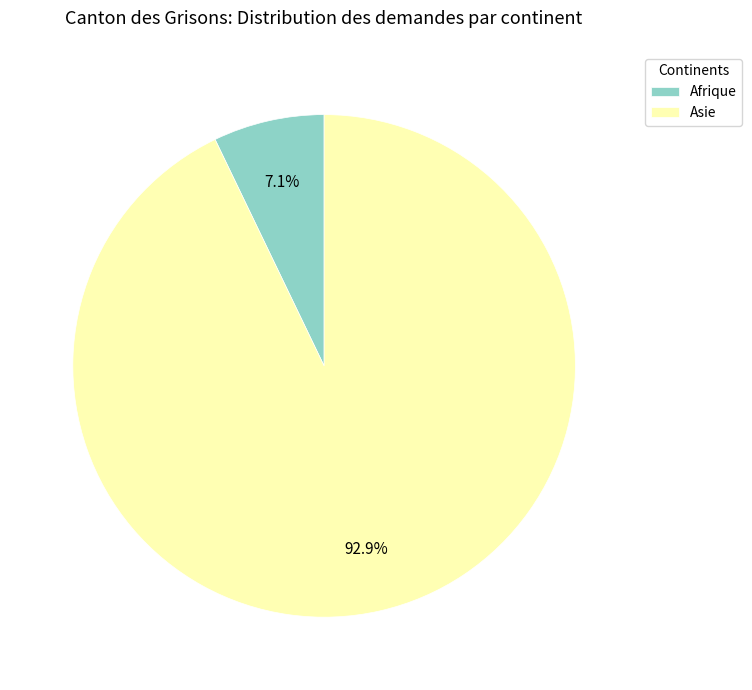

What is the largest slice in the pie chart?

Asie